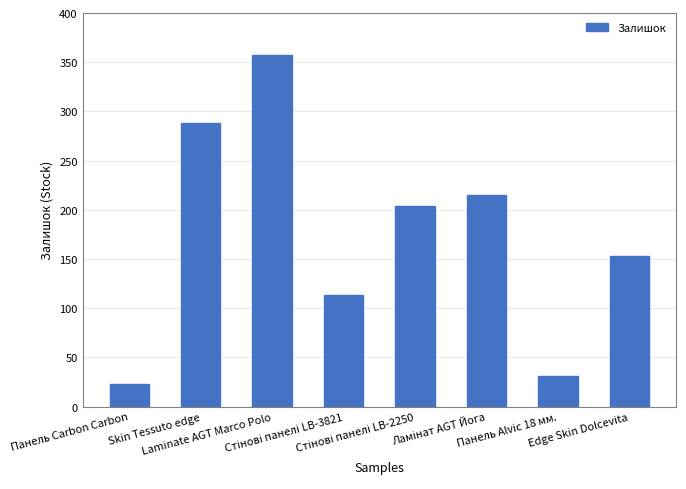

The chart shows a value of 357 at Laminate AGT Marco Polo. True or false?

True